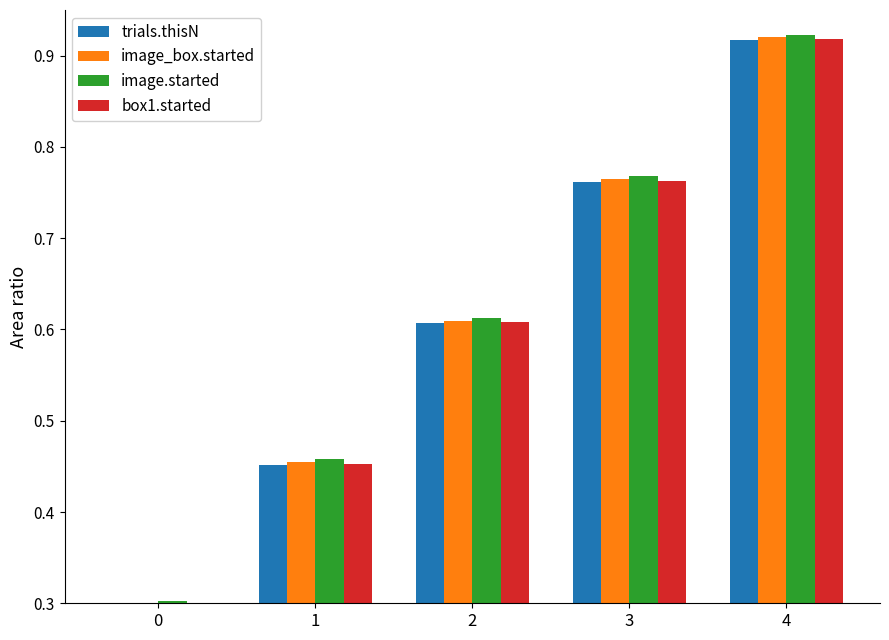

What is the smallest value displayed?

0.3